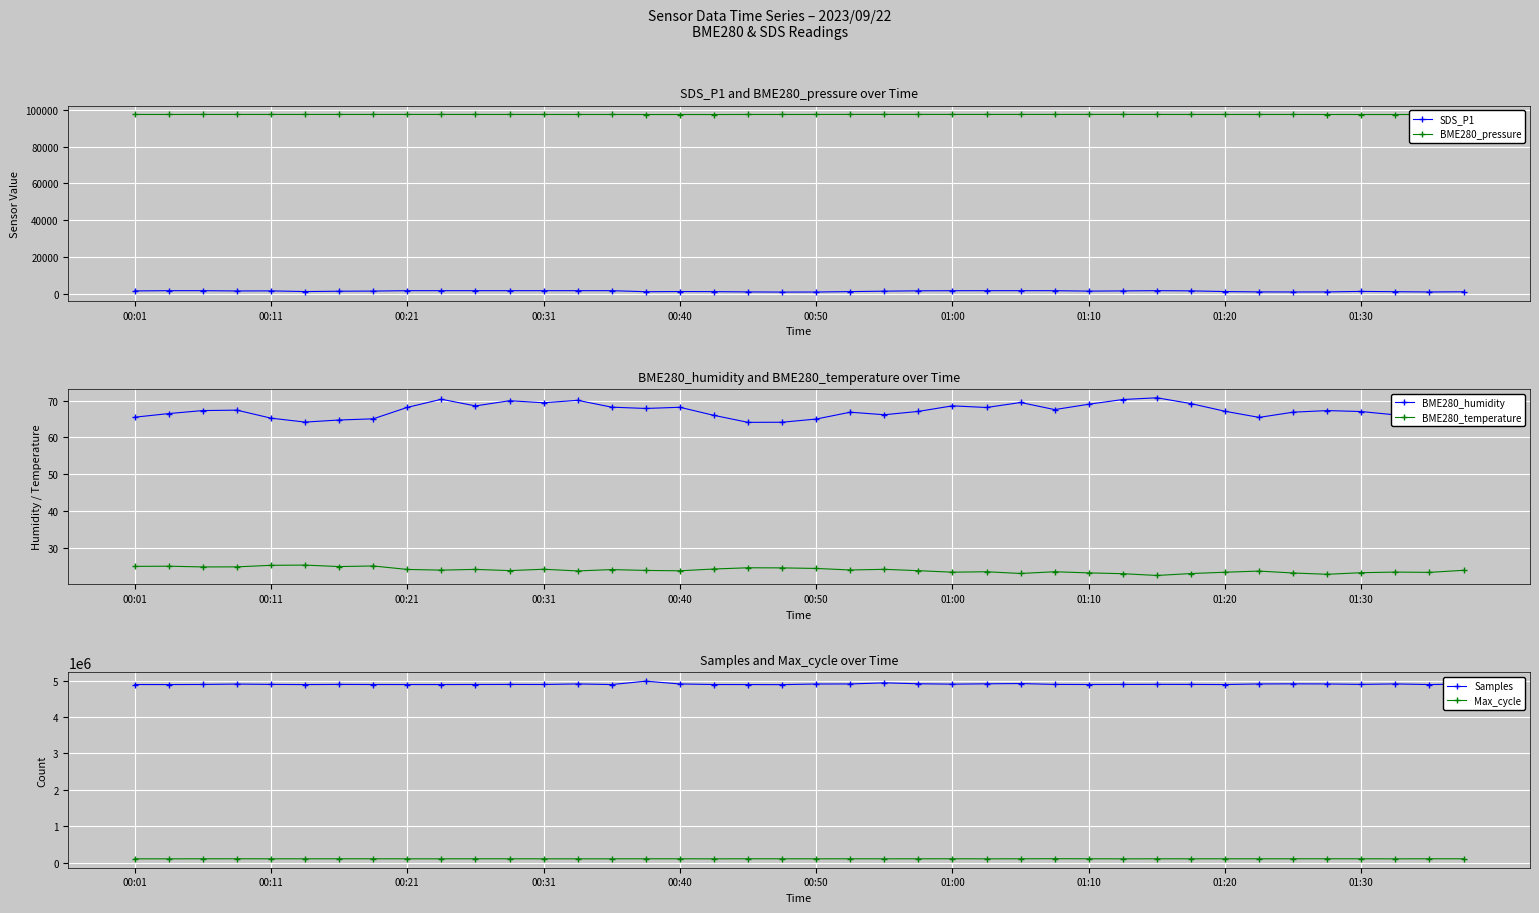

True or false: BME280_temperature has a value of 10.6 at 00:31.

False